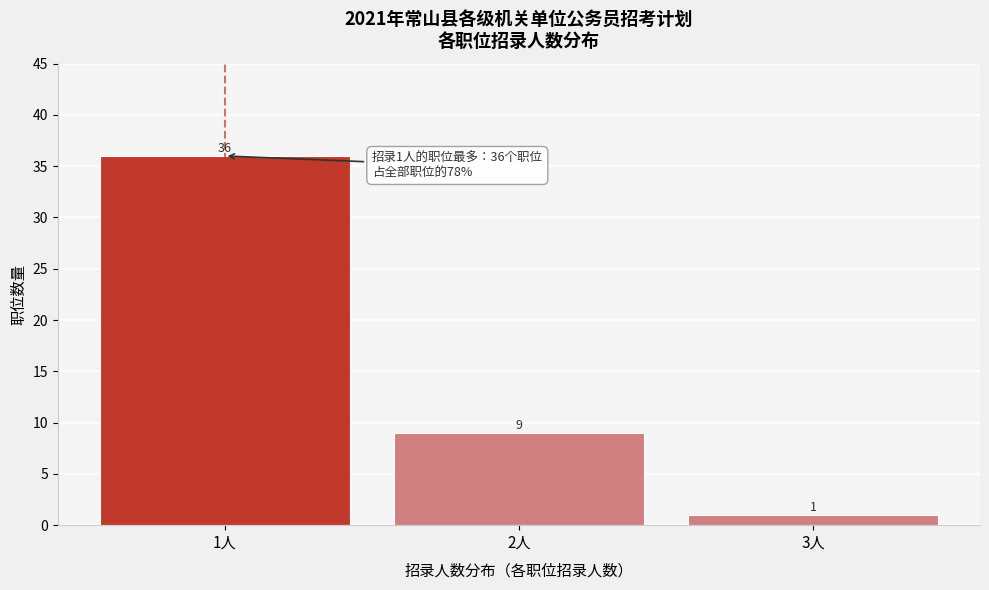

Reading right to left, what are all the values shown in this chart?

1	9	36